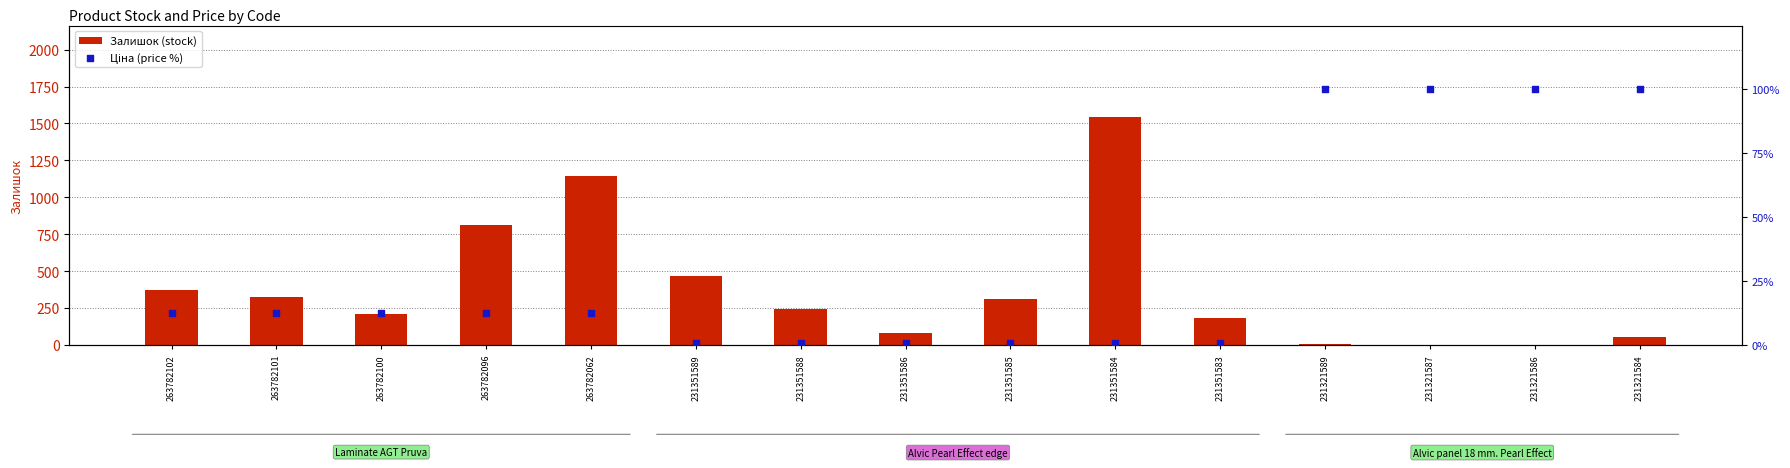

What is the total value across all series at 231351586?

81.8